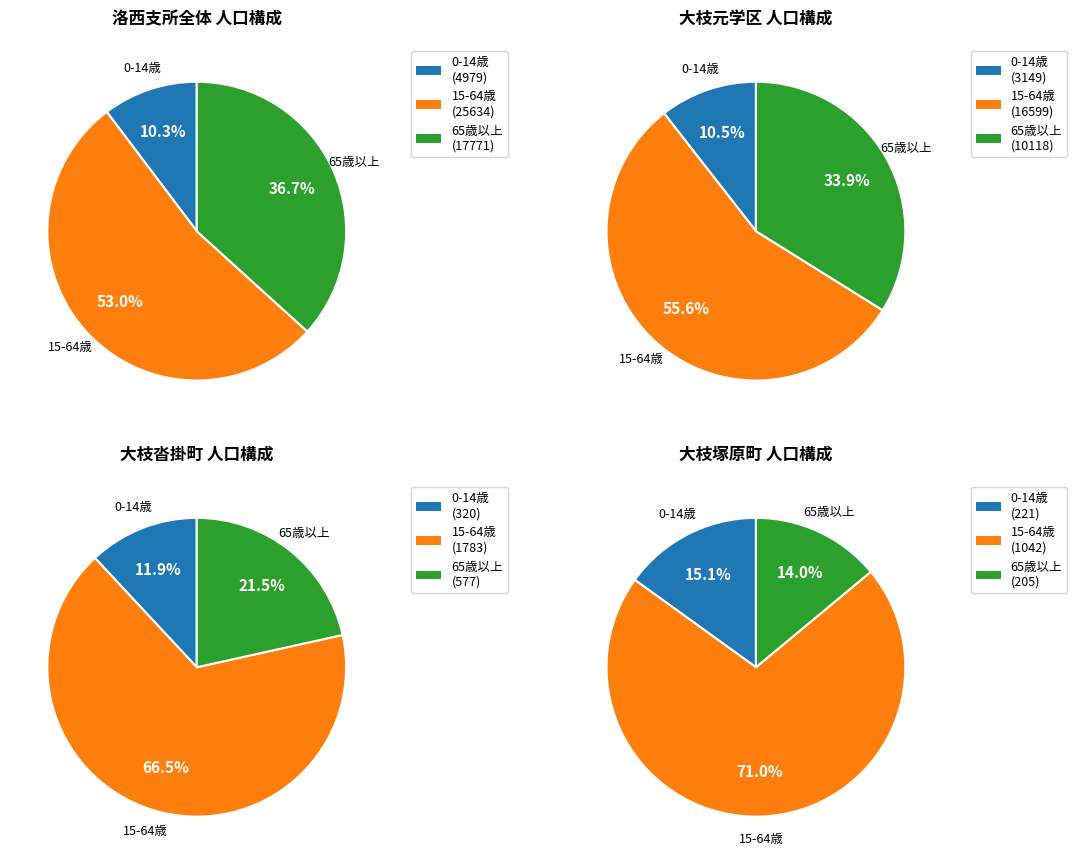

Is 1 the majority of the pie?

No